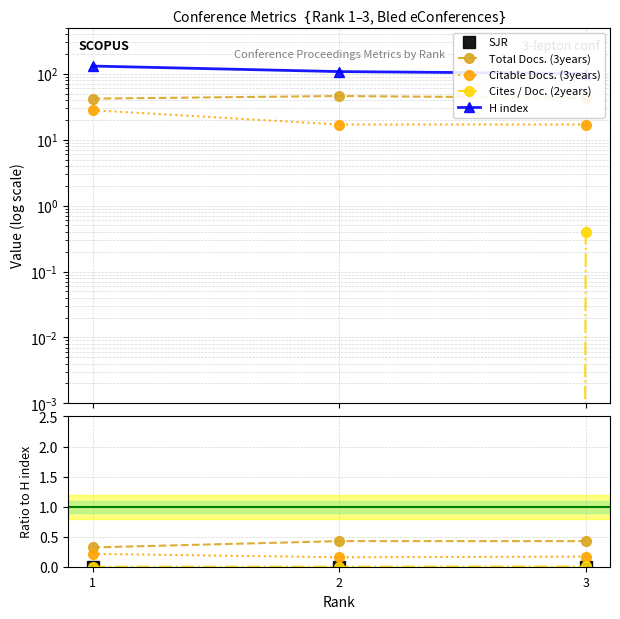

At how many categories does at least one series exceed 113?

1